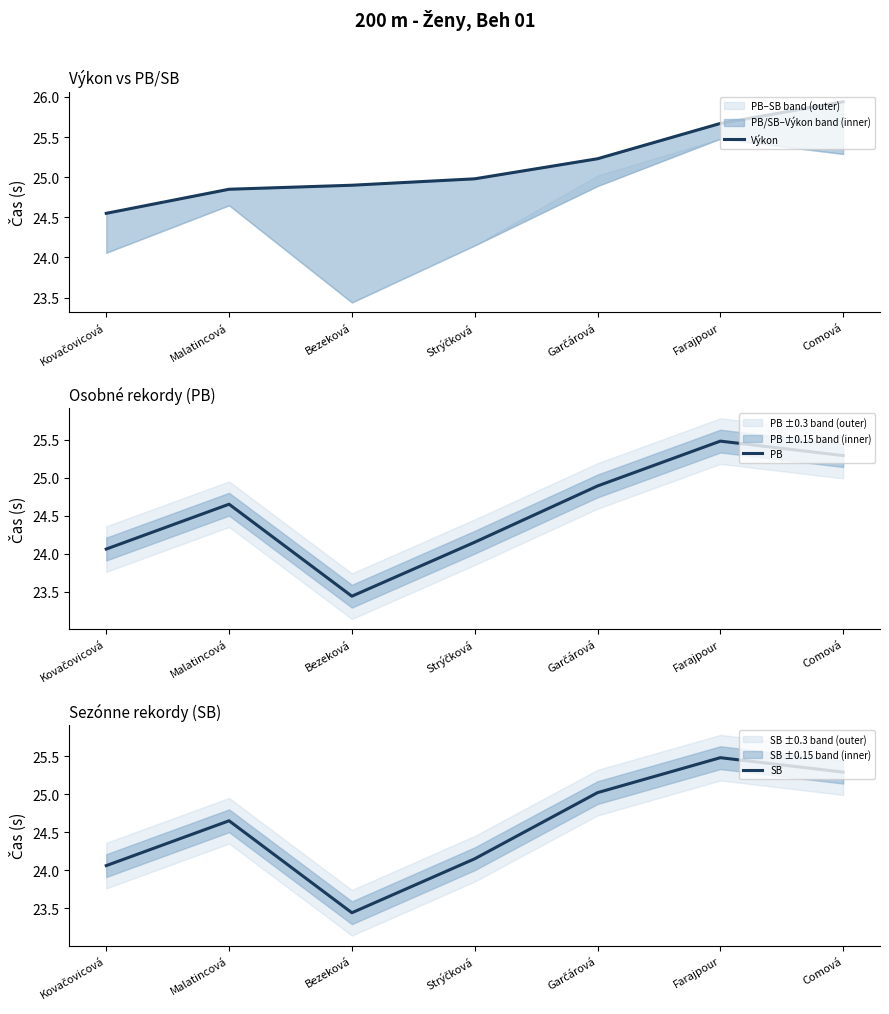

What is the value of the SB point at the 5th from the left?

25.0